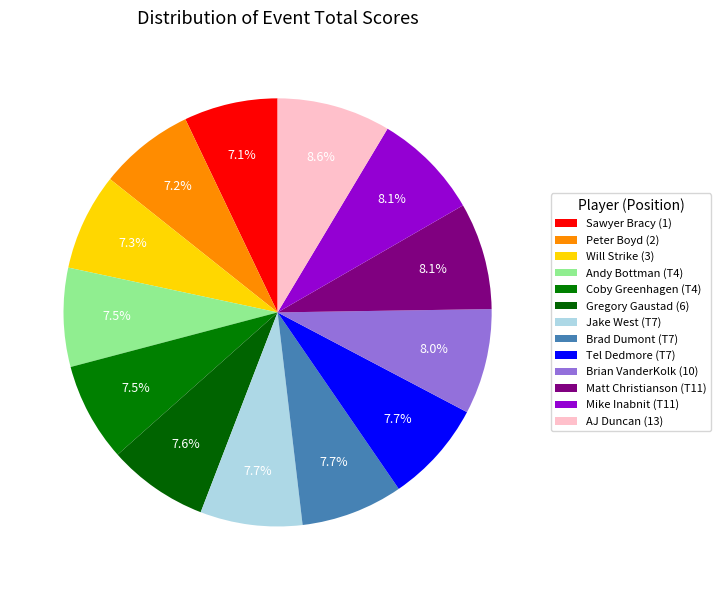

To the nearest percent, what percentage of the pie is Tel Dedmore (T7)?

8%